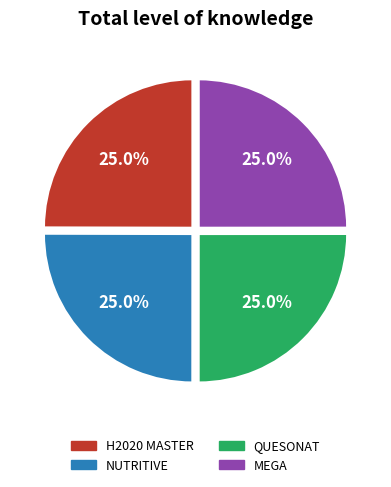

Approximately how many times larger is the value at MEGA compared to QUESONAT?

1.0